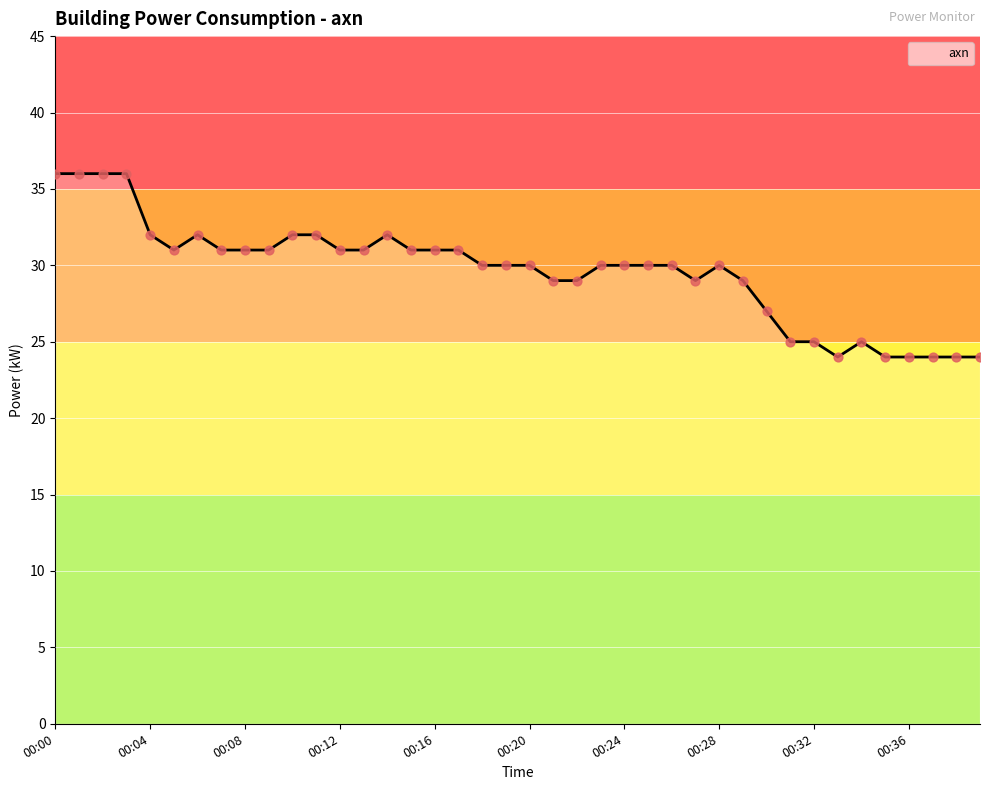

What is the difference between the maximum and minimum values?

12